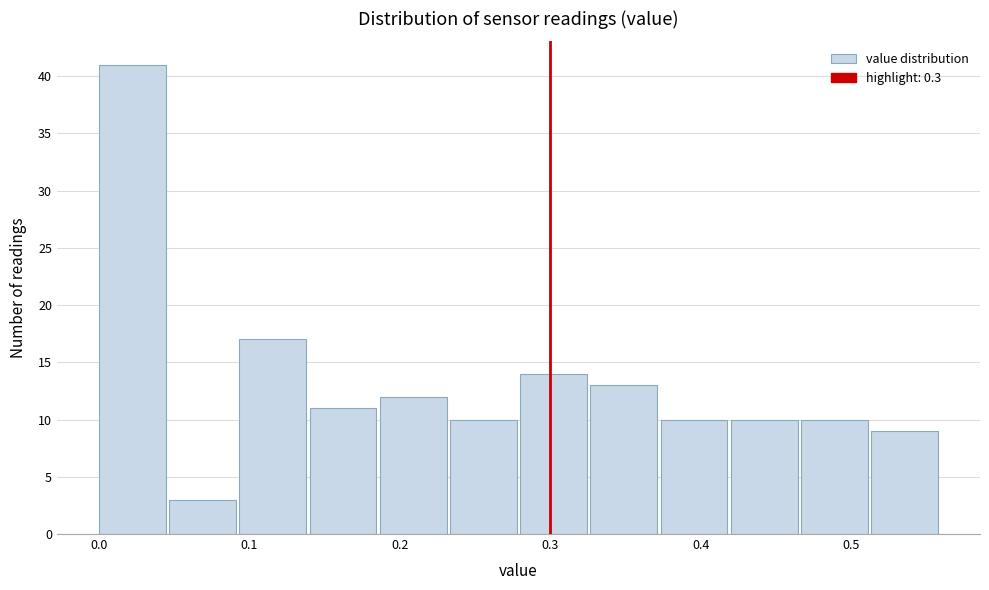

Over which range of the x-axis is the bar tallest?

0.00 to 0.05